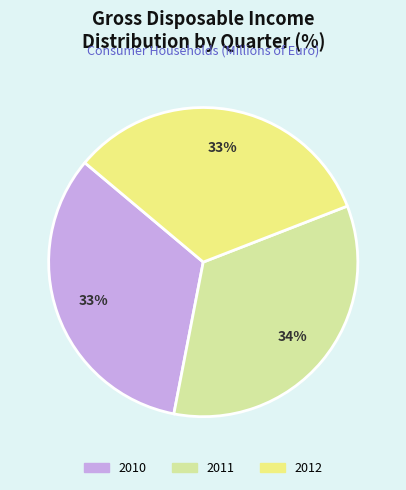

How many segments does this pie chart have?

3